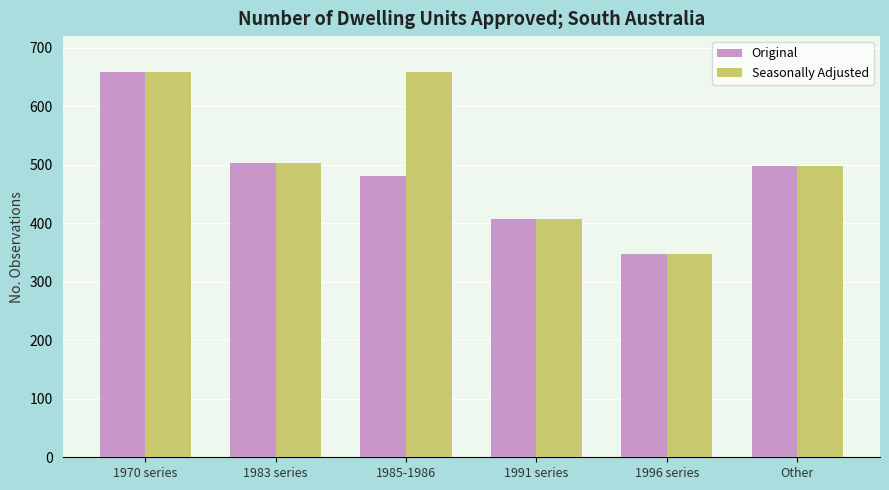

Rank the series by their average value, from highest to lowest.

Seasonally Adjusted, Original